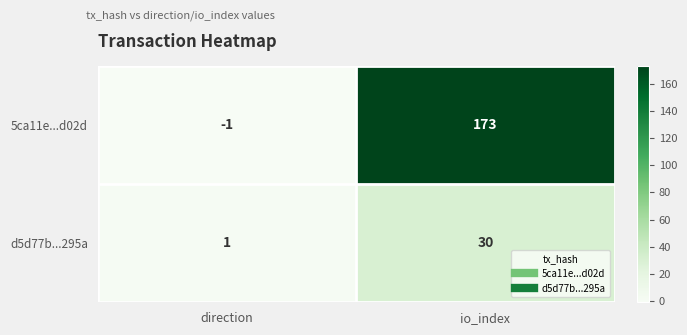

At which category is the sum across all series the highest?

io_index